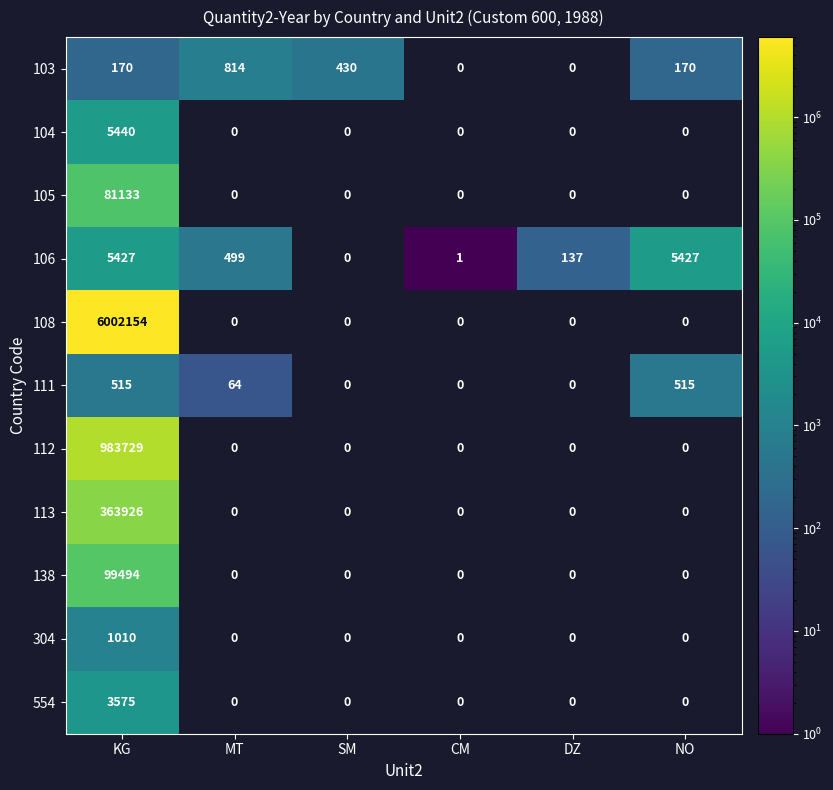

The 106 series shows 198 at DZ. True or false?

False